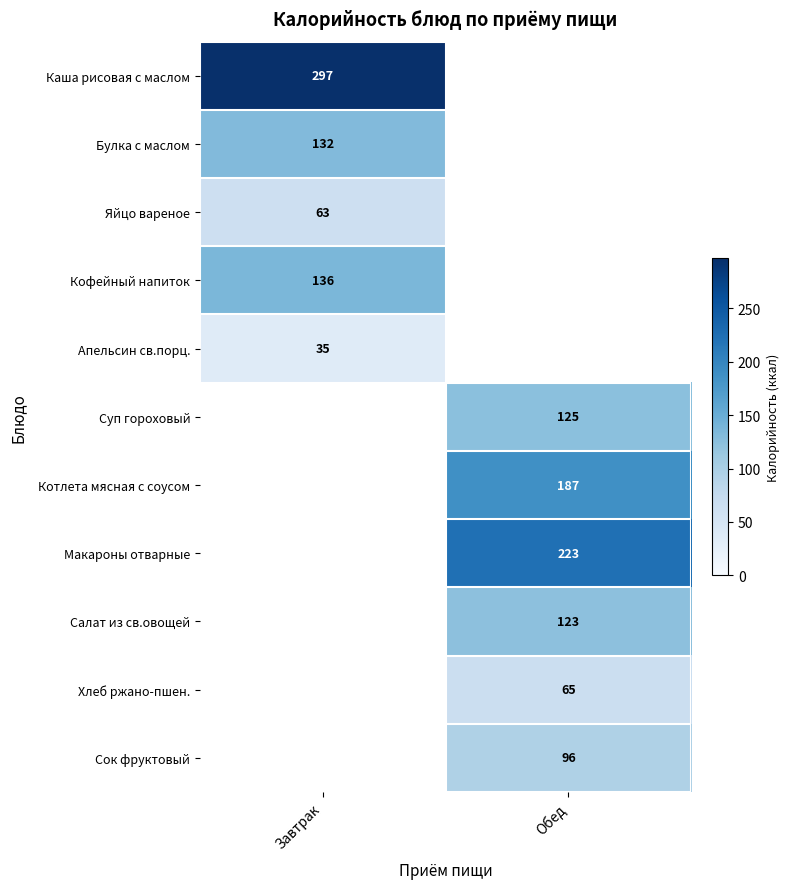

The value of Апельсин св.порц. at Завтрак is 13. True or false?

False